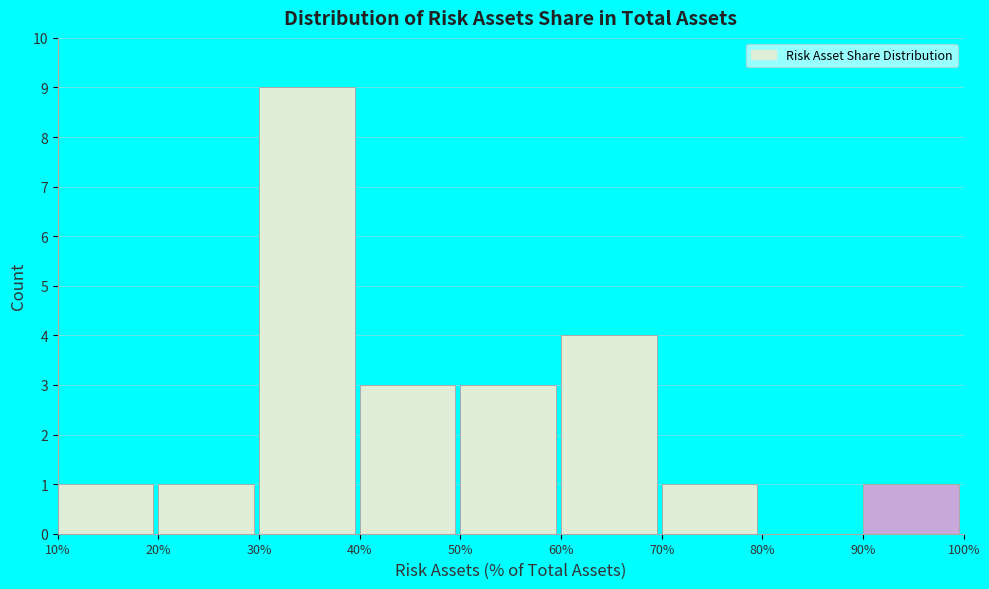

Reading left to right, list every bar in this chart as the range it spans on the x-axis followed by its height. The values are not printed on the chart, so give them approximately, as read against the axis.

10% to 20%: 1
20% to 30%: 1
30% to 40%: 9
40% to 50%: 3
50% to 60%: 3
60% to 70%: 4
70% to 80%: 1
80% to 90%: 0
90% to 100%: 1